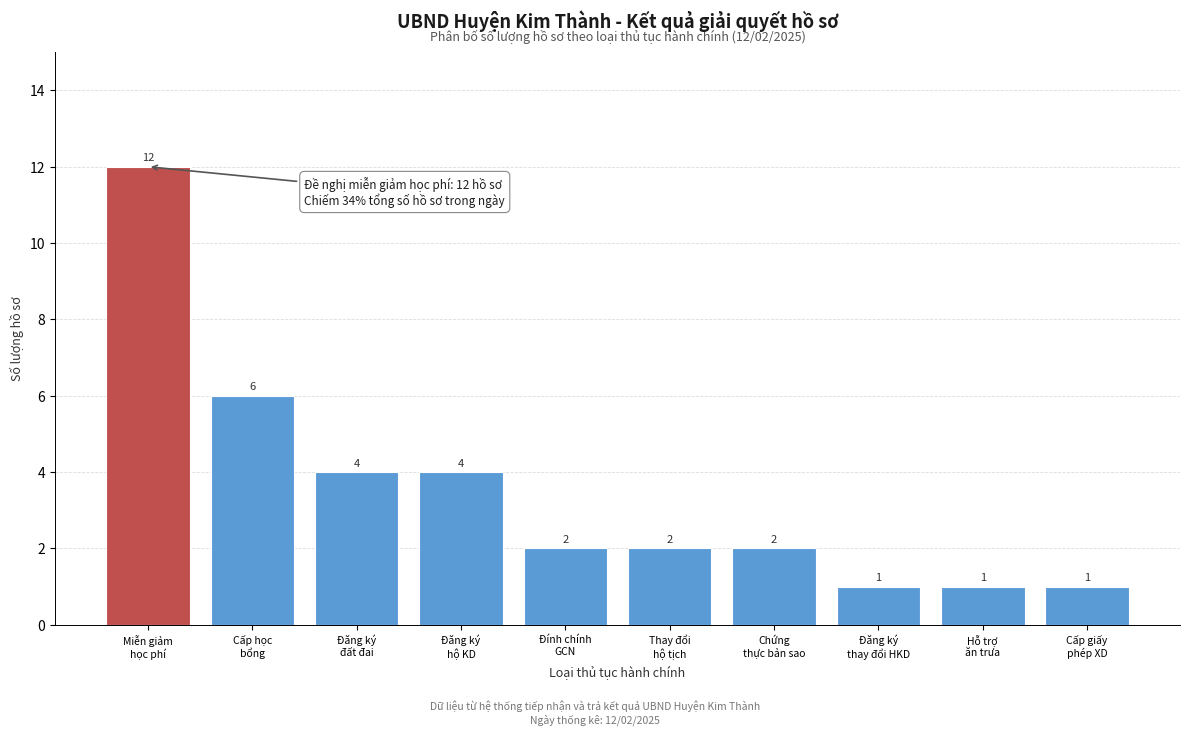

Reading left to right, extract all data points from this chart.

12	6	4	4	2	2	2	1	1	1